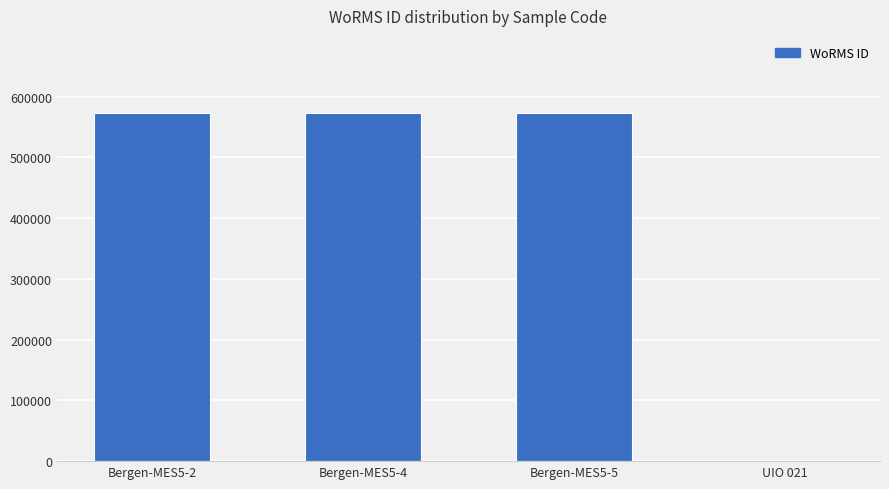

What is the sum of all values?

1721559